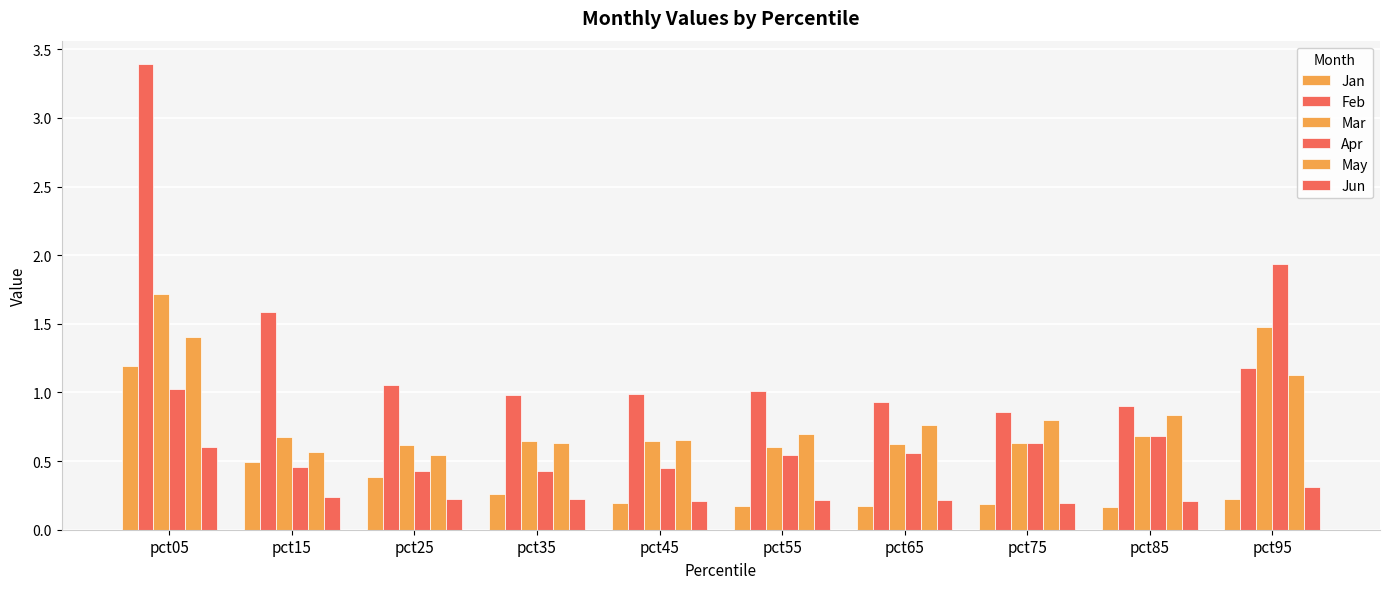

How many bars are there in total?

60